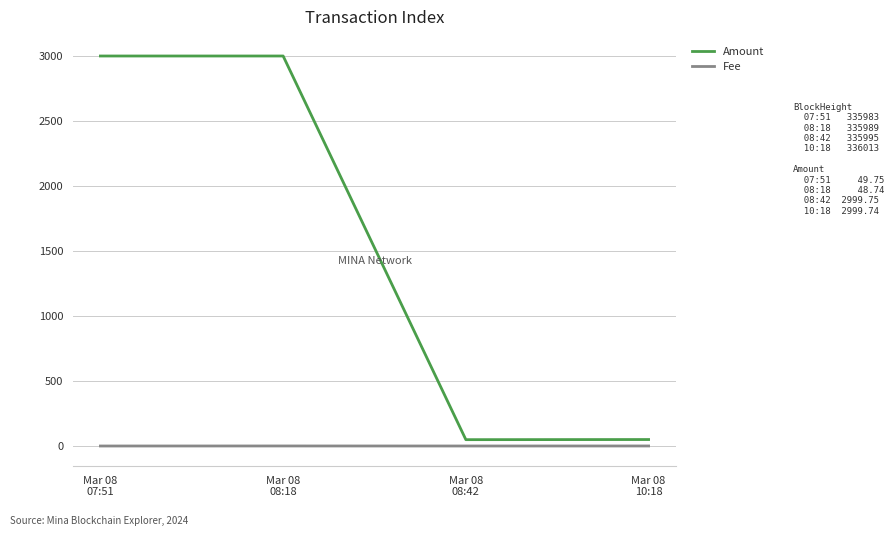

Between Mar 08
08:18 and Mar 08
10:18, which series saw the biggest shift?

Amount